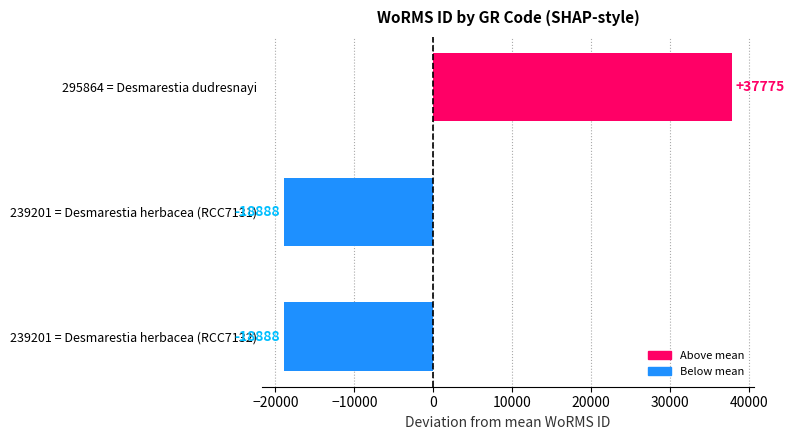

What is the approximate value at 239201 = Desmarestia herbacea (RCC7132)?

-18887.7